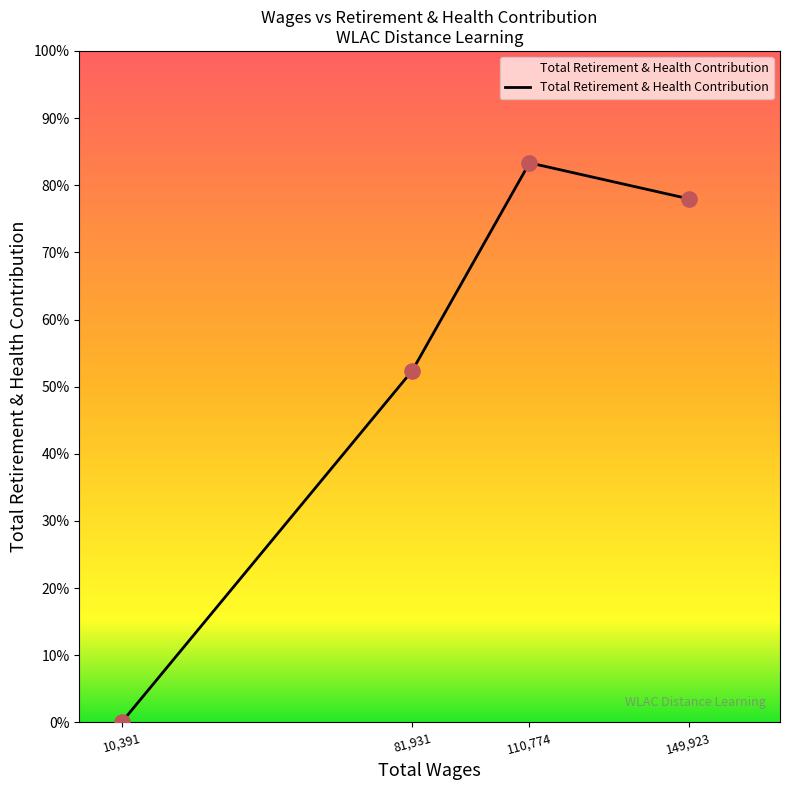

Does the chart have visible grid lines?

No